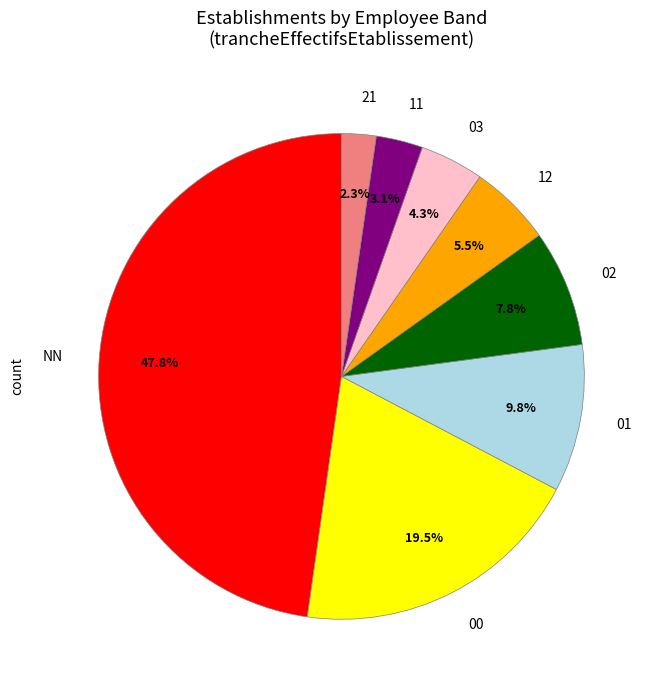

Is 00 the majority of the pie?

No